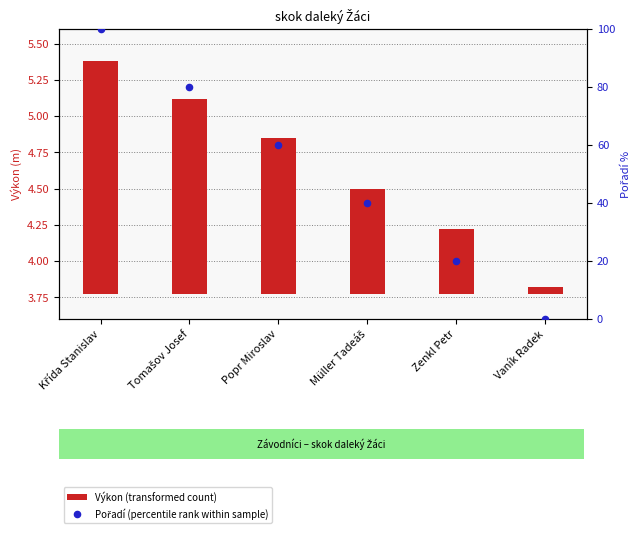

What is the total value across all series at Tomašov Josef?

81.3